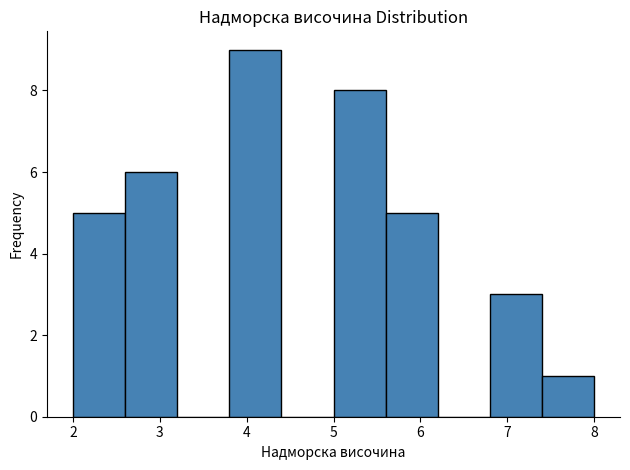

What is the height of the bar covering 6.8 to 7.4 on the x-axis? The values are not printed on the chart, so give them approximately, as read against the axis.

3